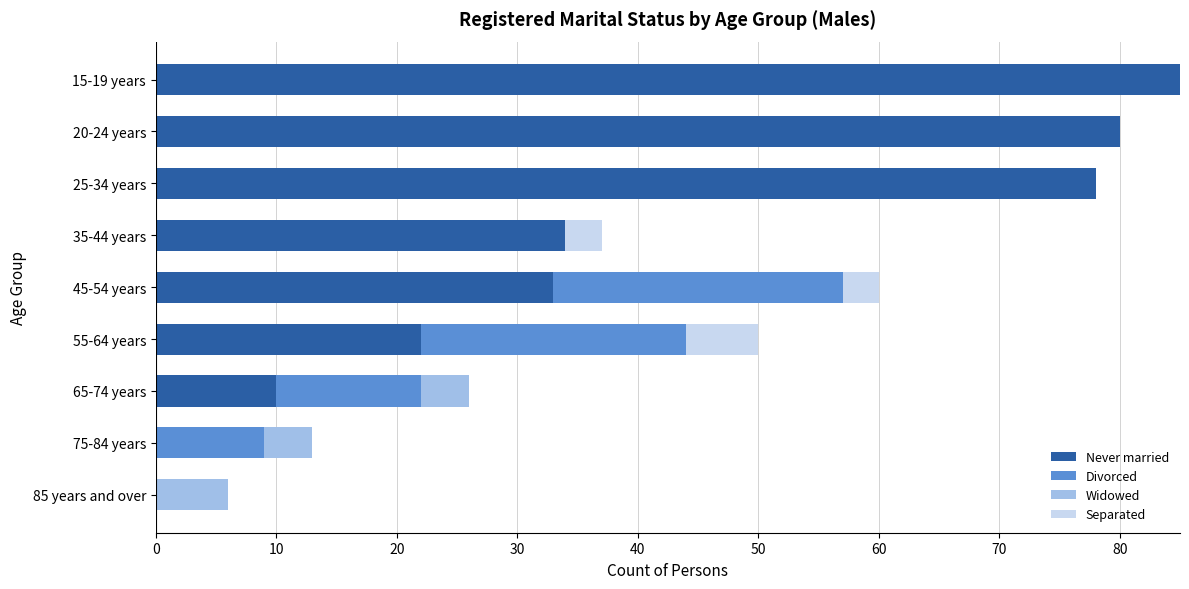

Which category has the highest value in the Never married series?

15-19 years